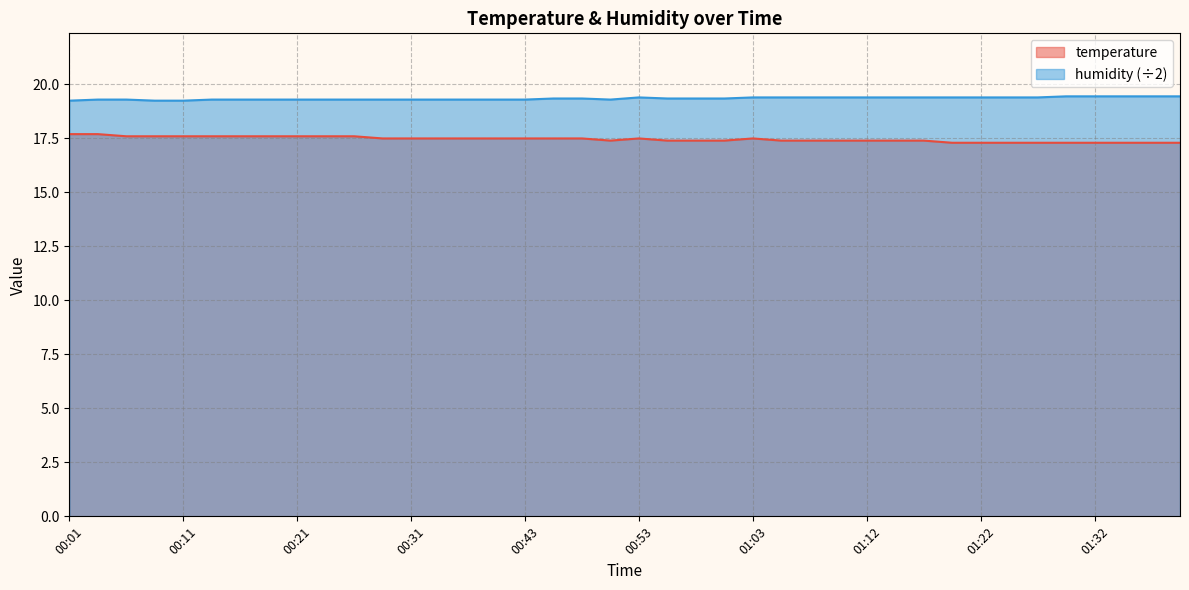

What is the label of the 13th point from the left?

00:31